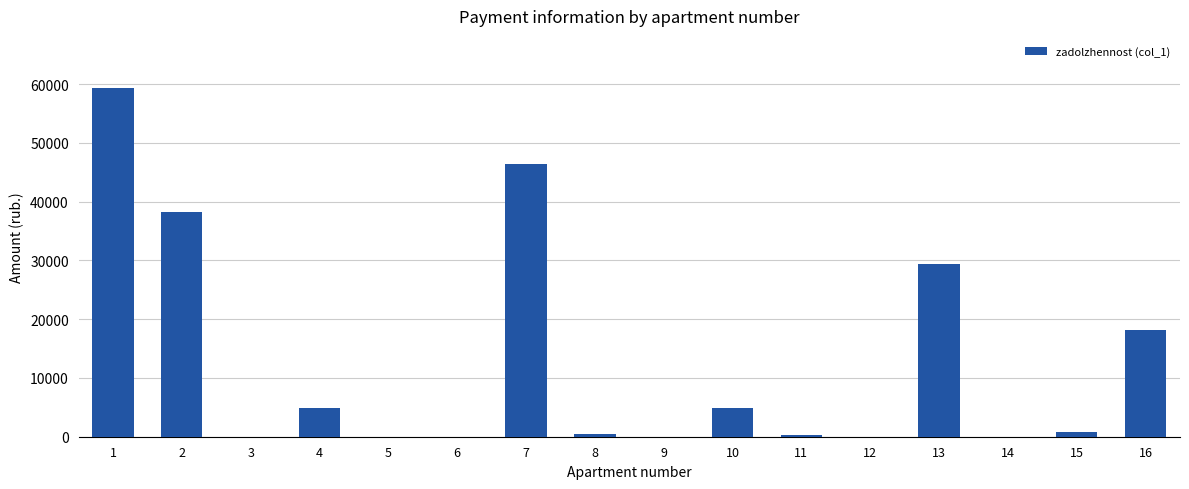

How many distinct data groups are displayed?

1